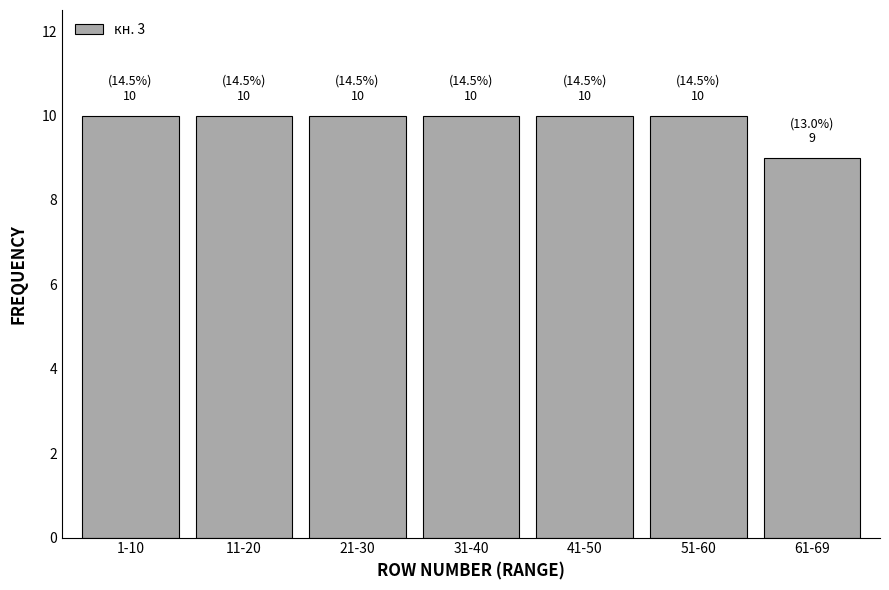

Reading left to right, what are all the values shown in this chart?

10	10	10	10	10	10	9